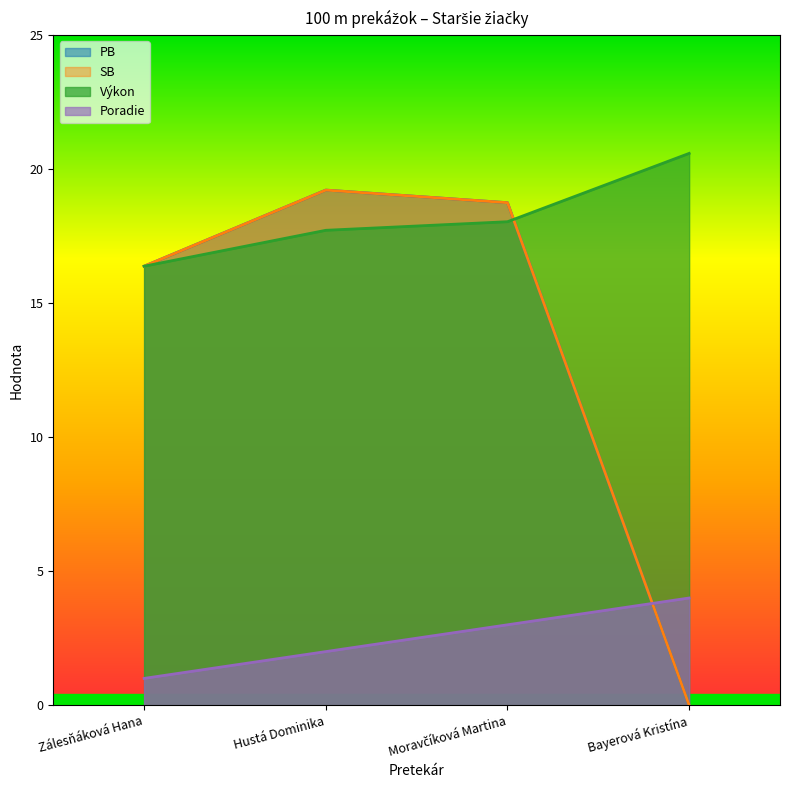

What is the value of the SB point at the 1st from the left?

16.4